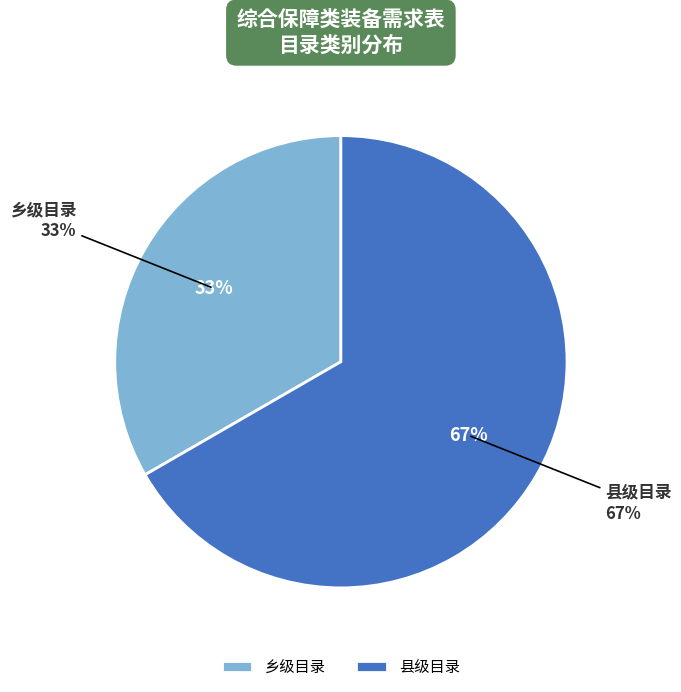

Which slice is the smallest?

乡级目录